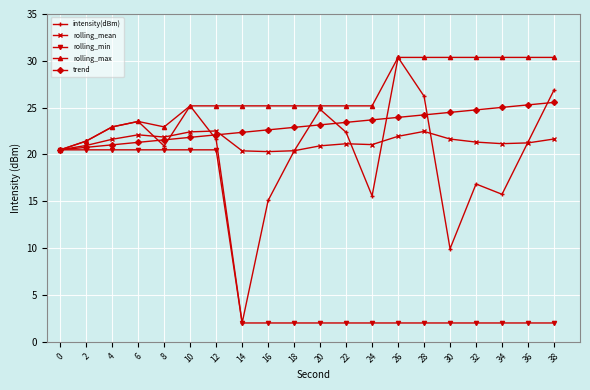

What value does the rolling_min series have at 14?

2.0